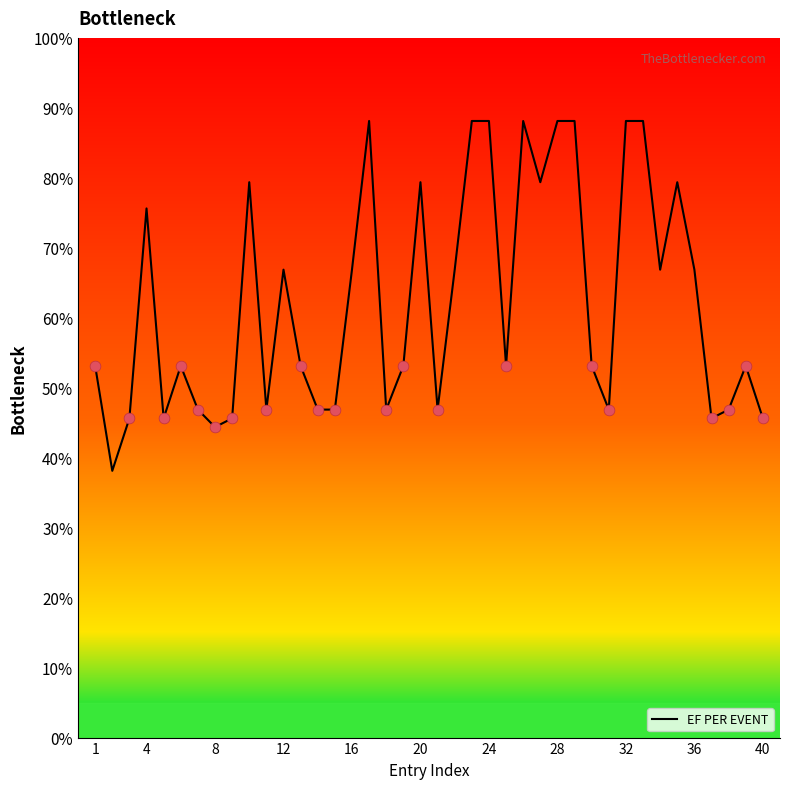

What is the smallest value displayed?

38.1